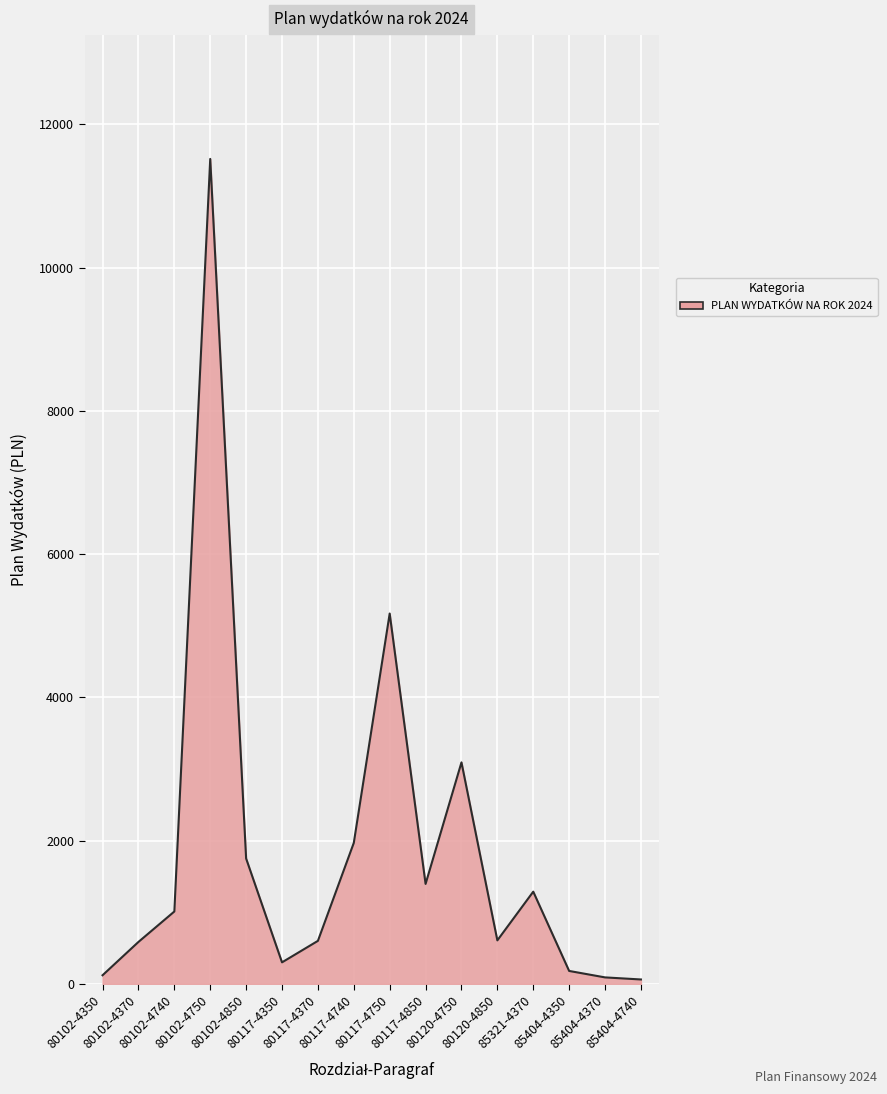

What is the smallest value displayed?

61